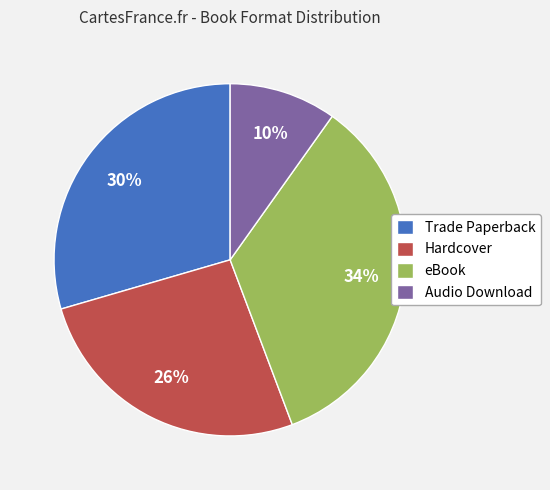

To the nearest percent, what is the average slice percentage?

25%